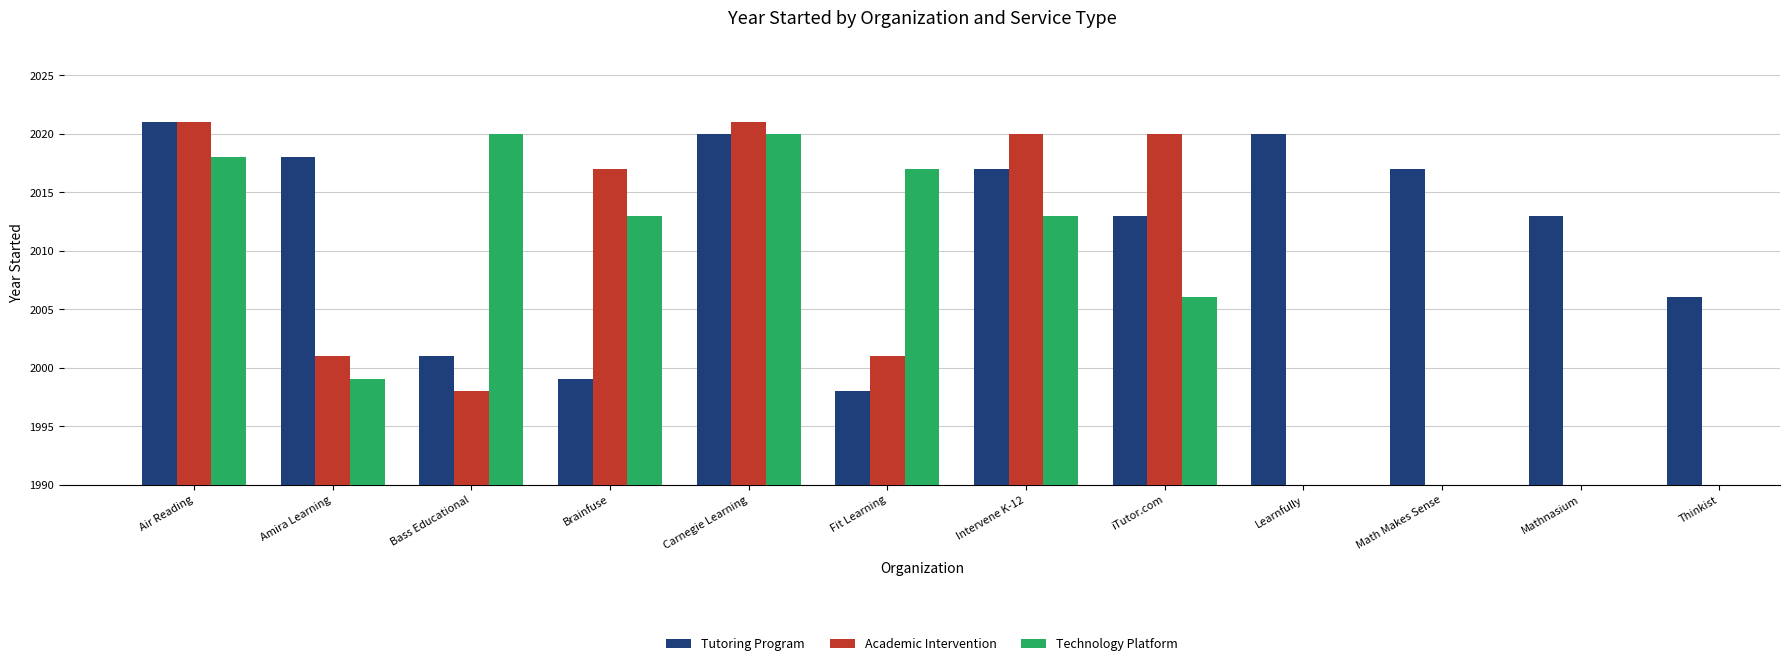

True or false: Tutoring Program has a value of 3363.8 at Mathnasium.

False